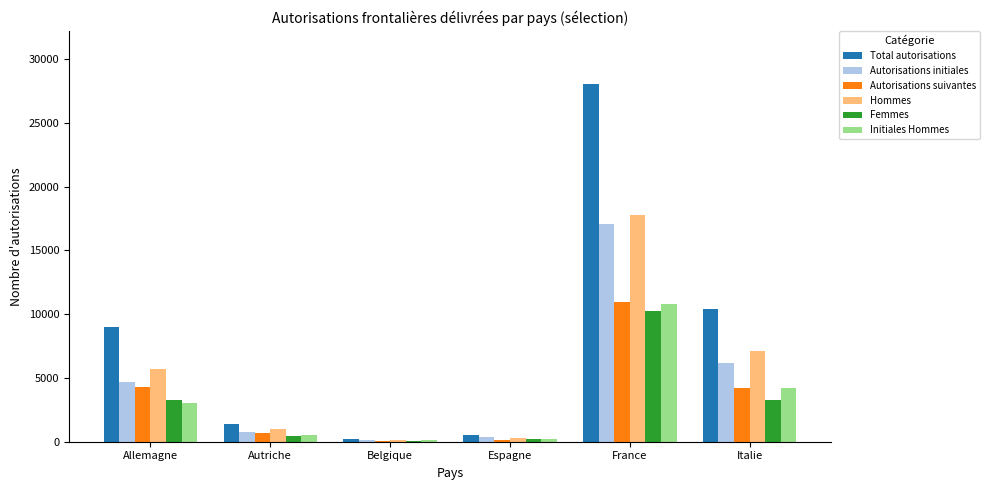

What is the sum of all Initiales Hommes values?

18865